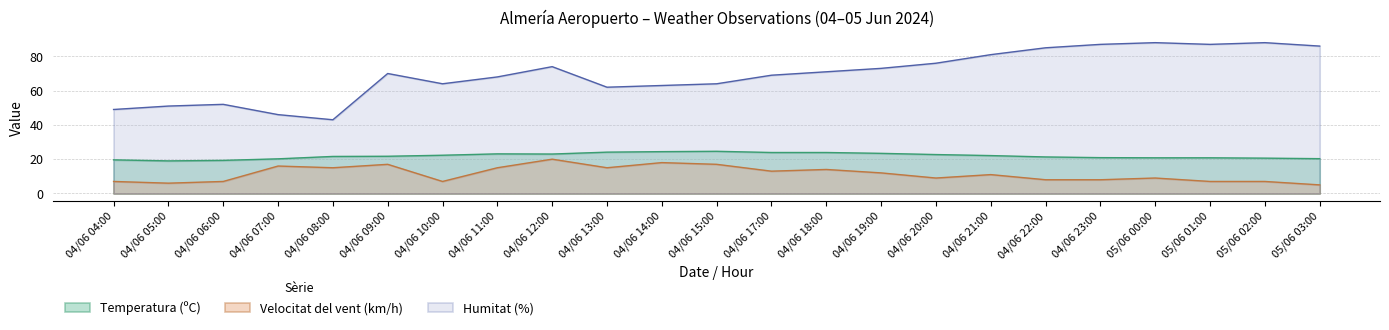

How many values in the Humitat (%) series are below 70?

11